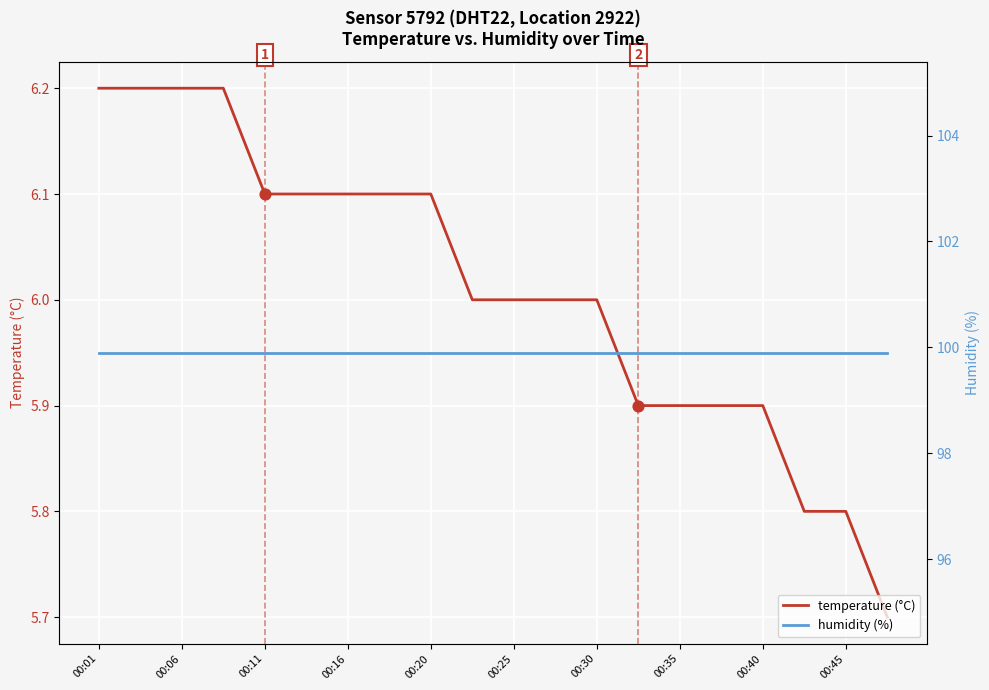

Which series has the largest Y range (max minus min)?

temperature (°C)